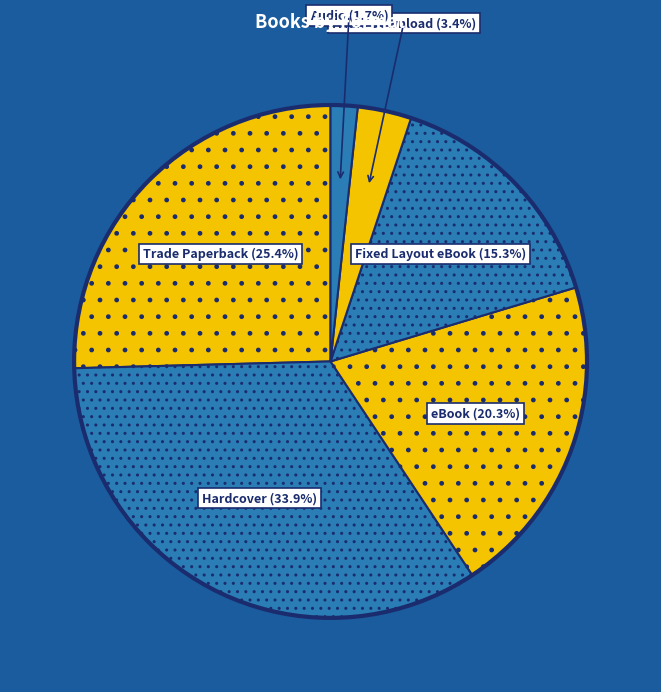

Rank the categories by value from highest to lowest.

Hardcover, Trade Paperback, eBook, Fixed Layout eBook, Audio Download, Audio